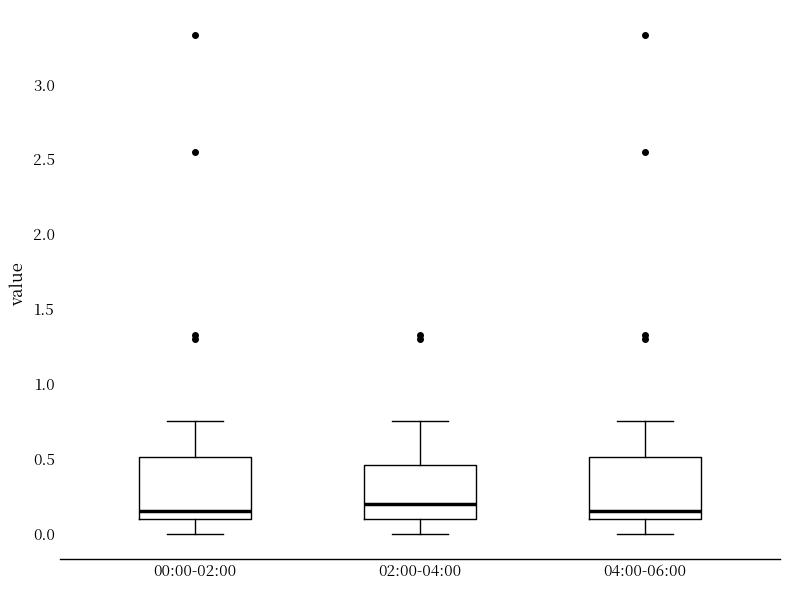

Reading left to right, transcribe this box plot: for each box, give where its median line is, the range the box spans, and where its two whiskers end, as read against the y-axis. The values are not printed on the chart, so give them approximately, as read against the axis.

00:00-02:00: median 0.15, box 0.10 to 0.50, whiskers 0.00 to 0.75
02:00-04:00: median 0.20, box 0.10 to 0.45, whiskers 0.00 to 0.75
04:00-06:00: median 0.15, box 0.10 to 0.50, whiskers 0.00 to 0.75